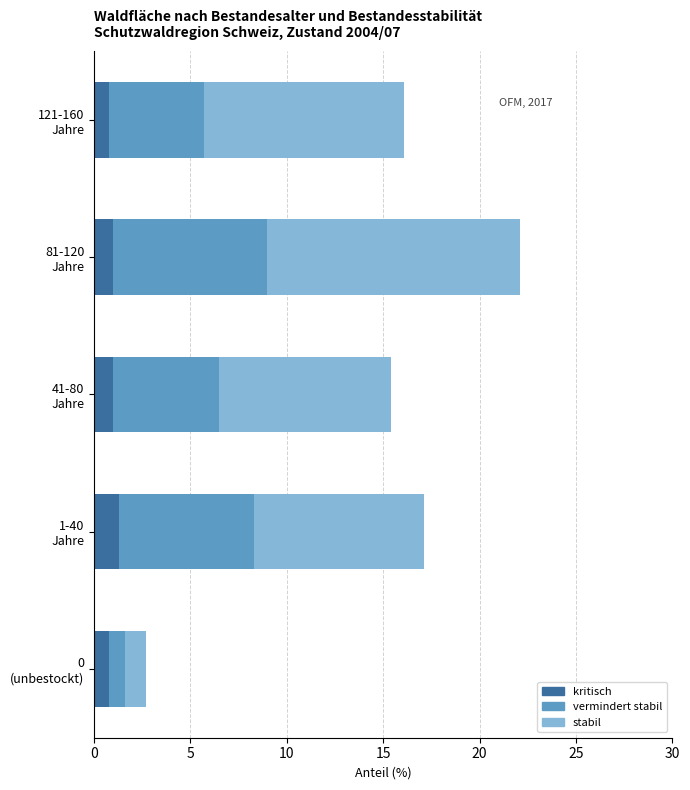

What is the lowest value of the kritisch series?

0.8